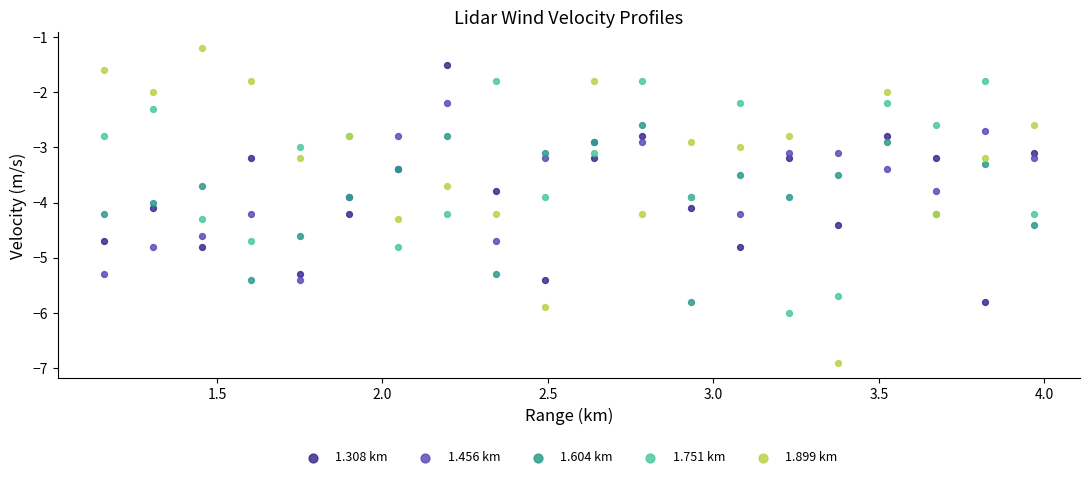

Which series contains the highest Y value?

1.899 km